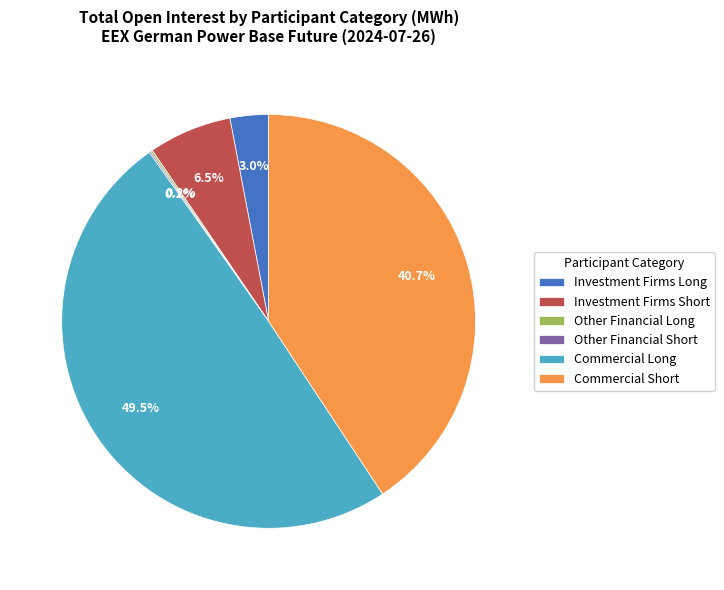

Is Investment Firms Short the majority of the pie?

No